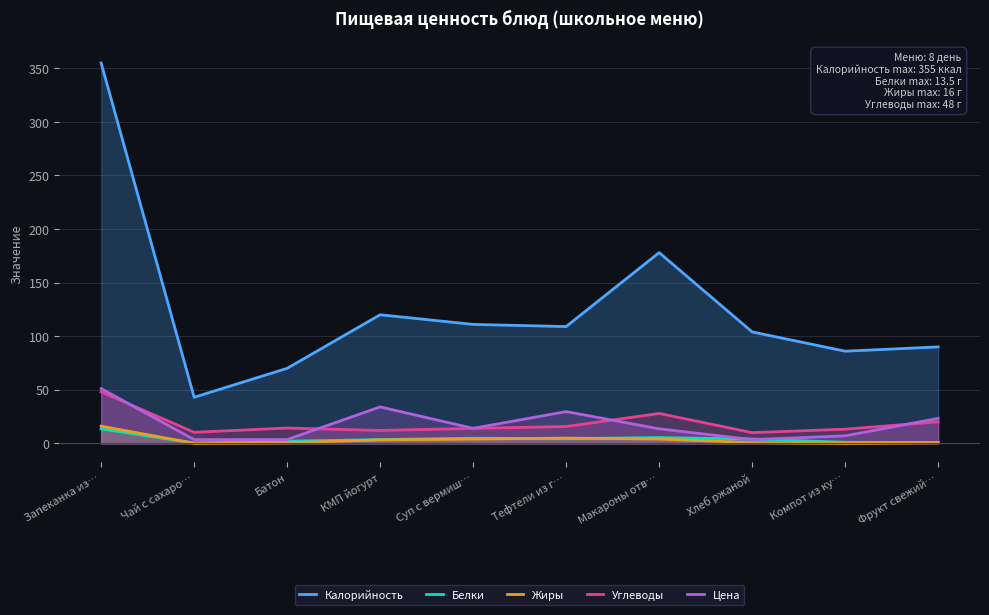

At how many categories does at least one series exceed 122?

2